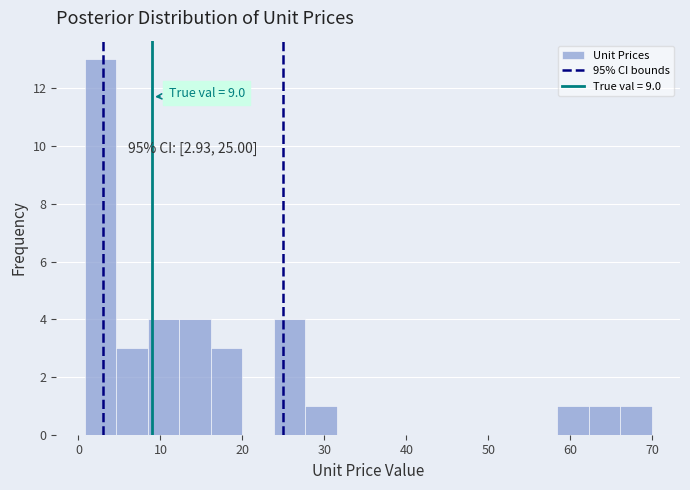

Around what value on the x-axis is the tallest bar? Give the approximate position of its centre, as read against the axis.

3